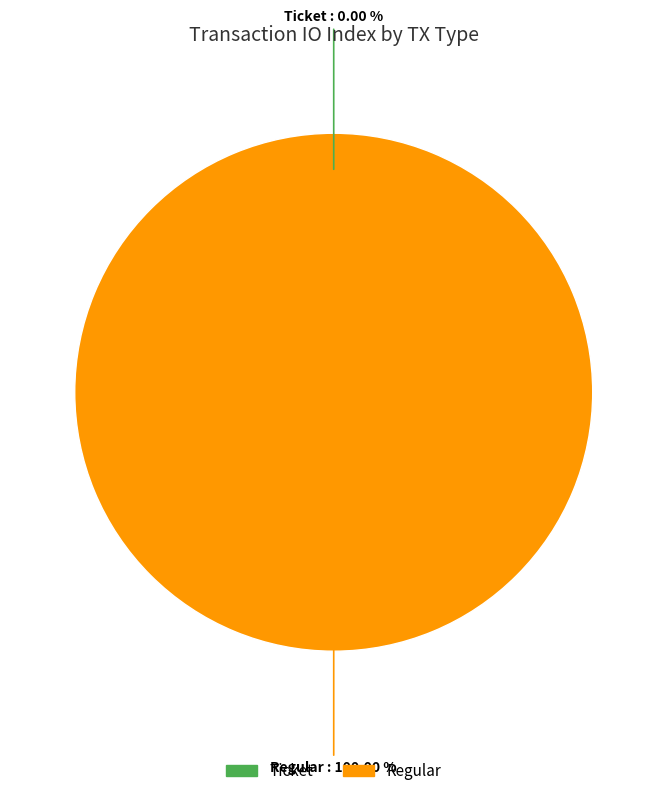

To the nearest percent, what portion does Regular represent?

100%